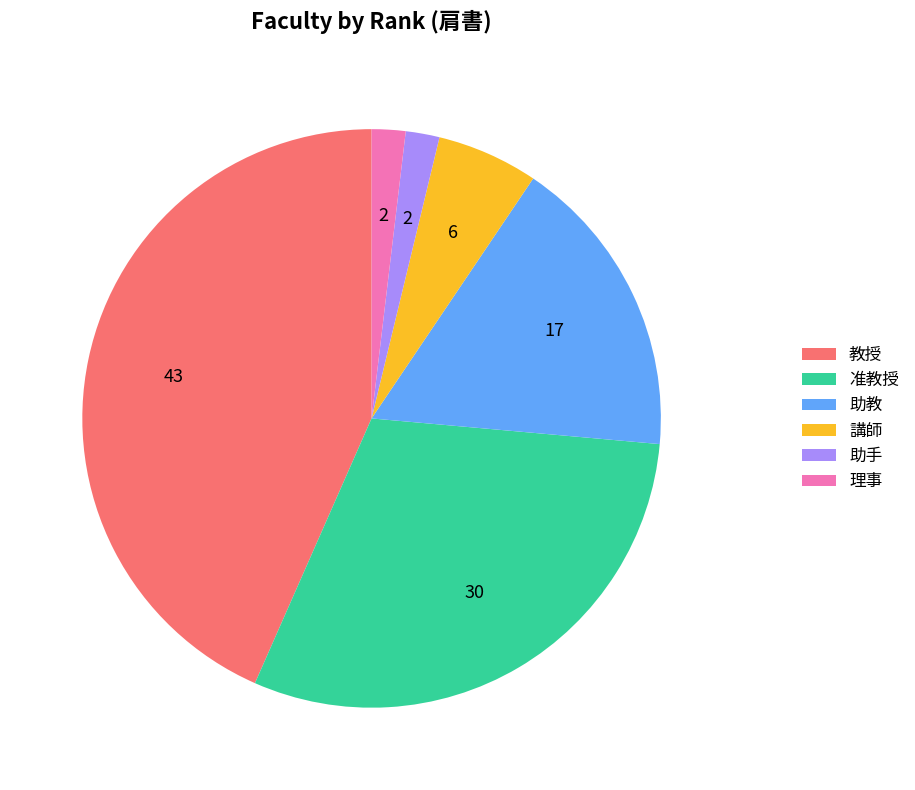

Is the sum of 助手 and 講師 greater than half?

No